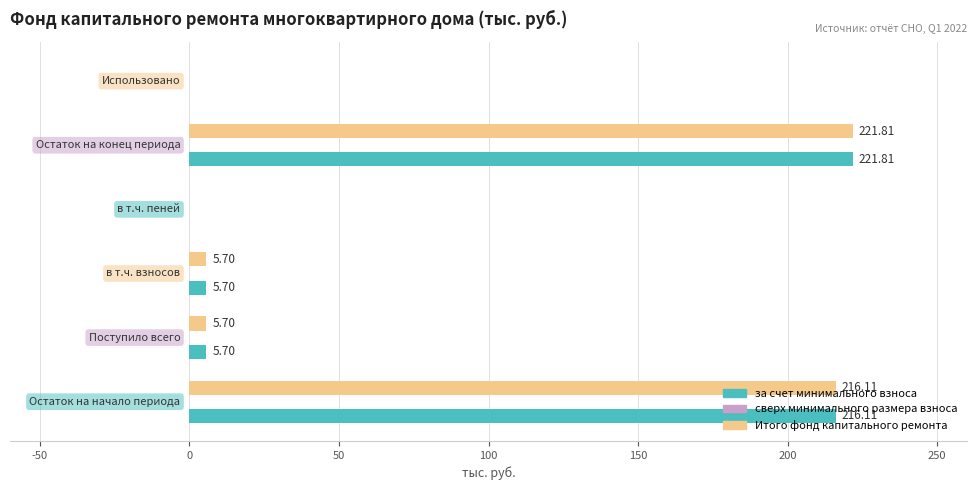

What is the sum of all Итого фонд капитального ремонта values?

449.3